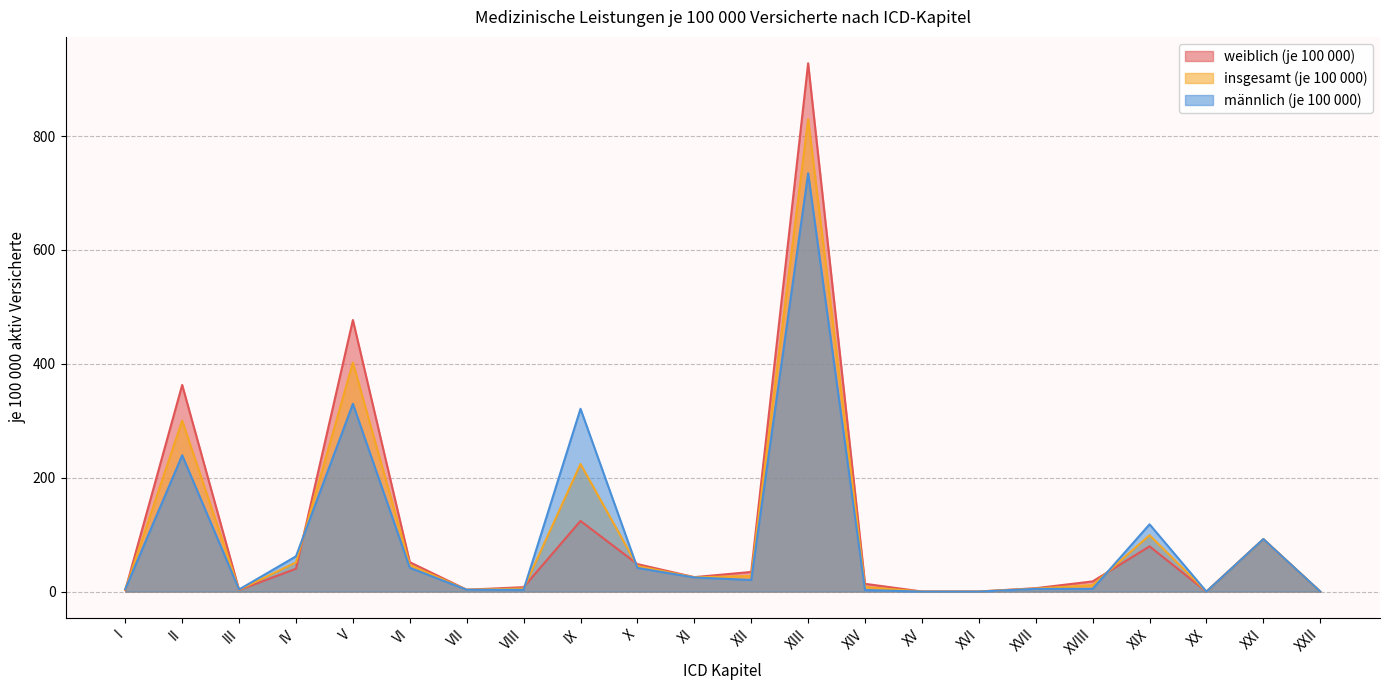

What position from the left is I?

1